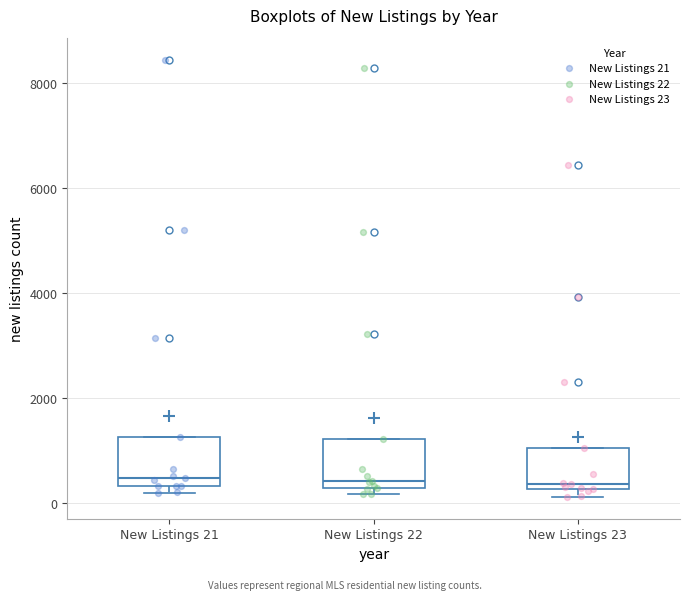

Reading left to right, read every box against the y-axis: the position of its median line, the range the box covers, and the ends of its whiskers. The values are not printed on the chart, so give them approximately, as read against the axis.

New Listings 21: median 400 (just above the box's lower edge), box 400 to 1200, whiskers 200 to 1200
New Listings 22: median 400, box 200 to 1200, whiskers 200 (just below the box's lower edge) to 1200
New Listings 23: median 400, box 200 to 1000, whiskers 200 (just below the box's lower edge) to 1000